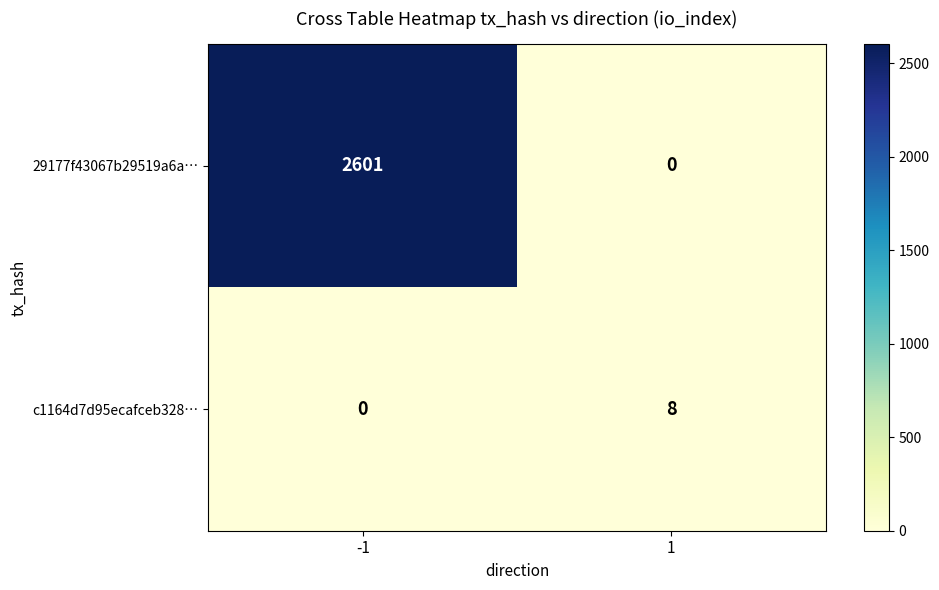

What is the sum of all 29177f43067b29519a6a… values?

2601